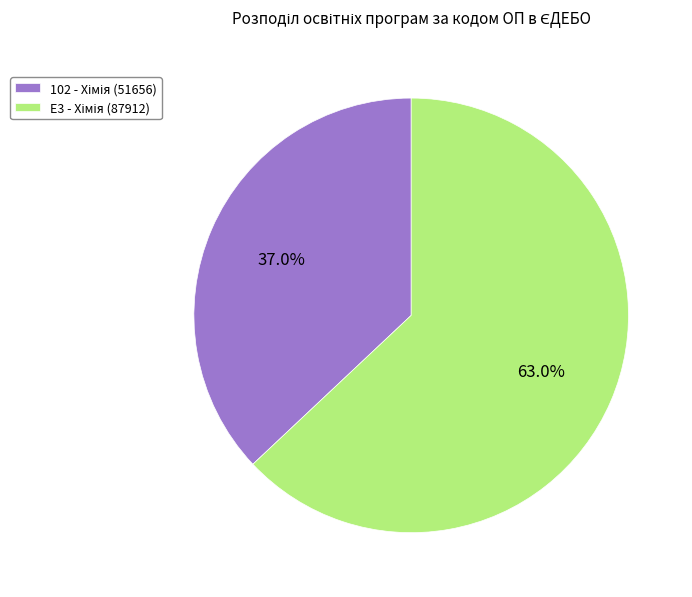

Is there a majority slice in this chart?

Yes